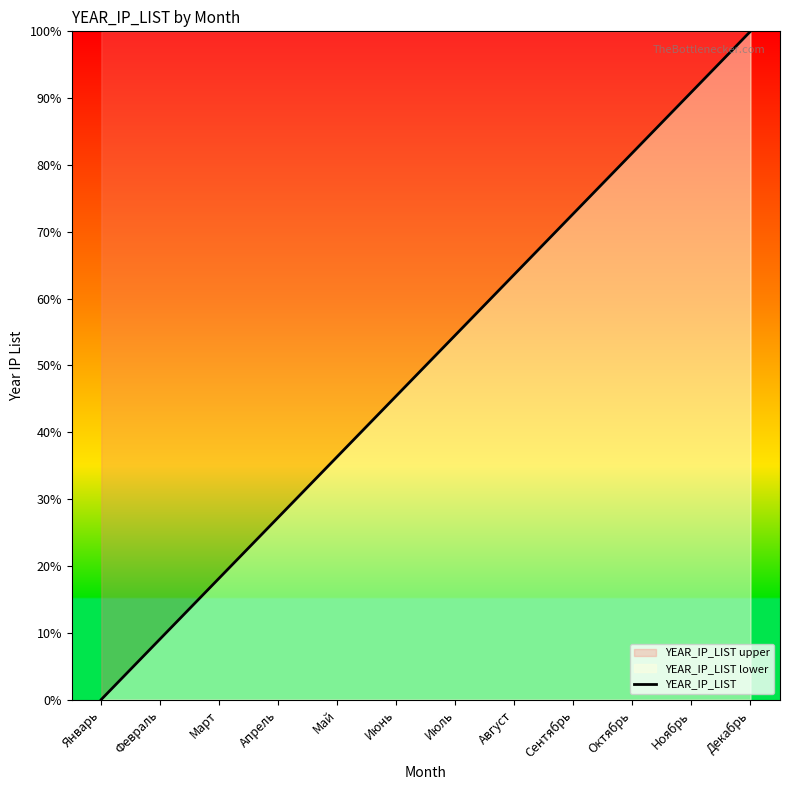

The chart shows a value of 53.4 at Май. True or false?

False